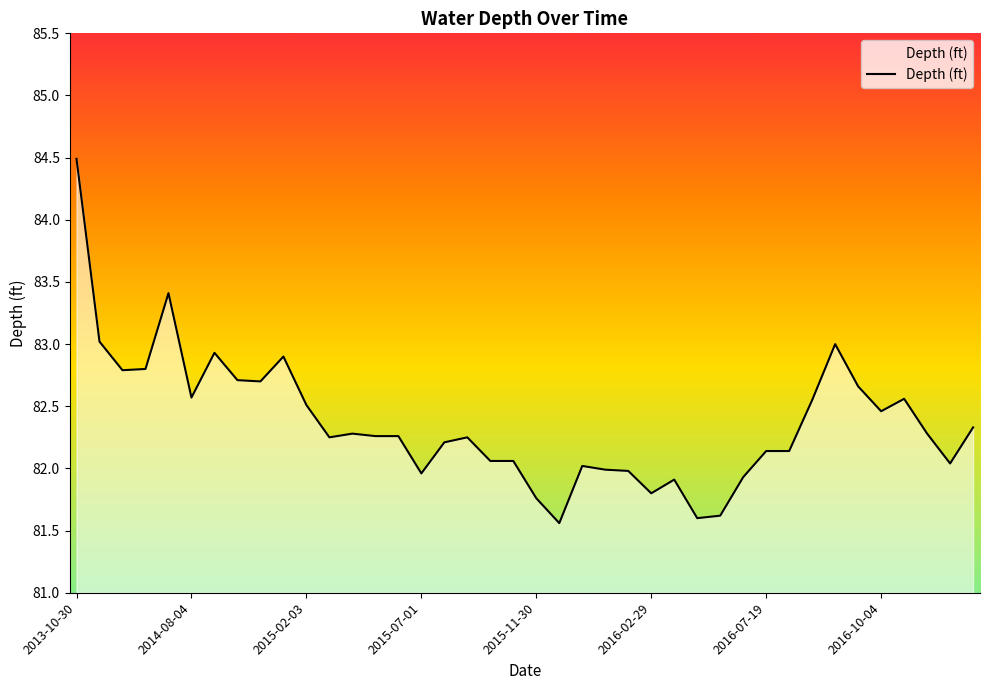

Which category has the highest value across all series?

2013-10-30